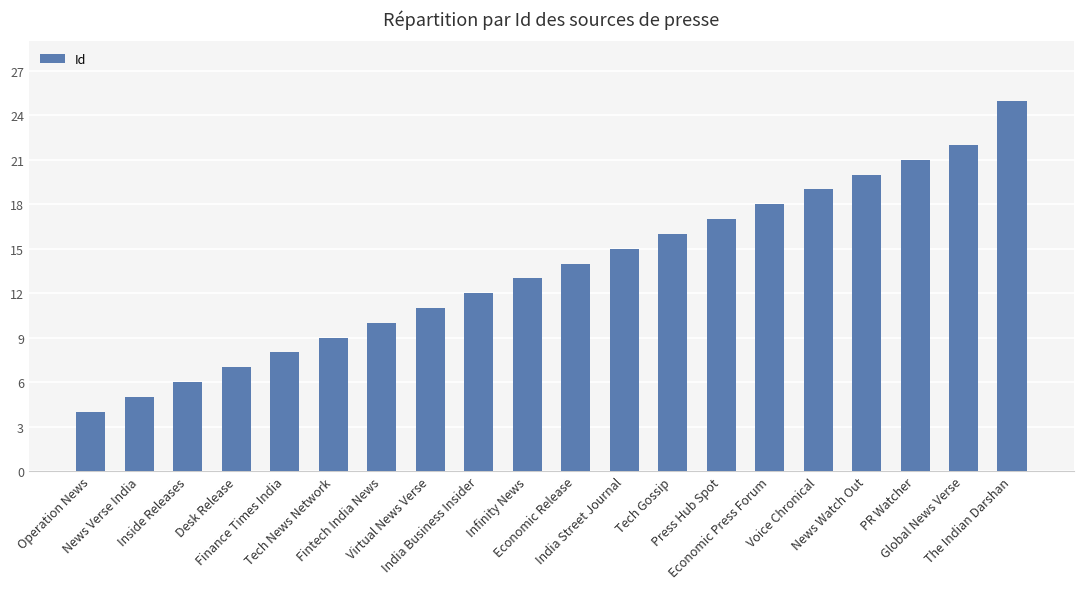

What is the sum of the values at News Watch Out and Finance Times India?

28